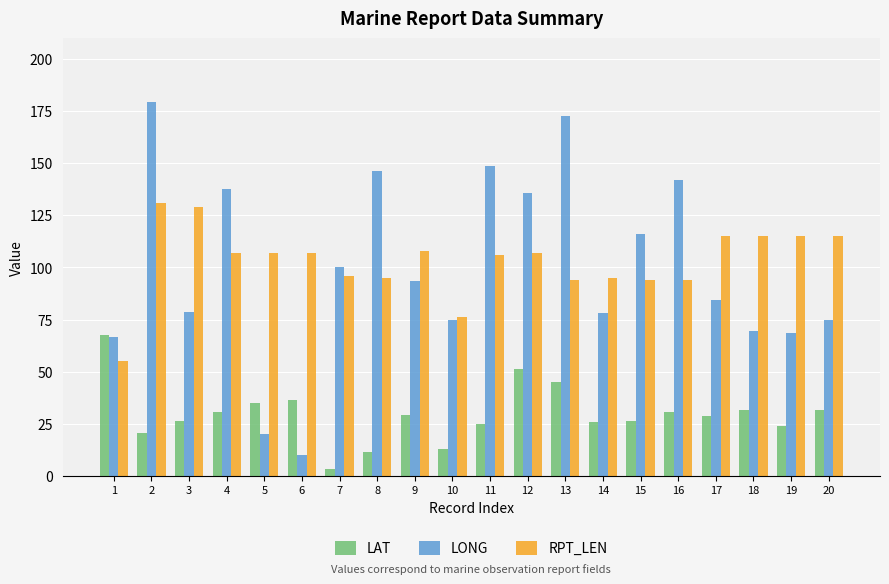

How many bars are there in each group?

3